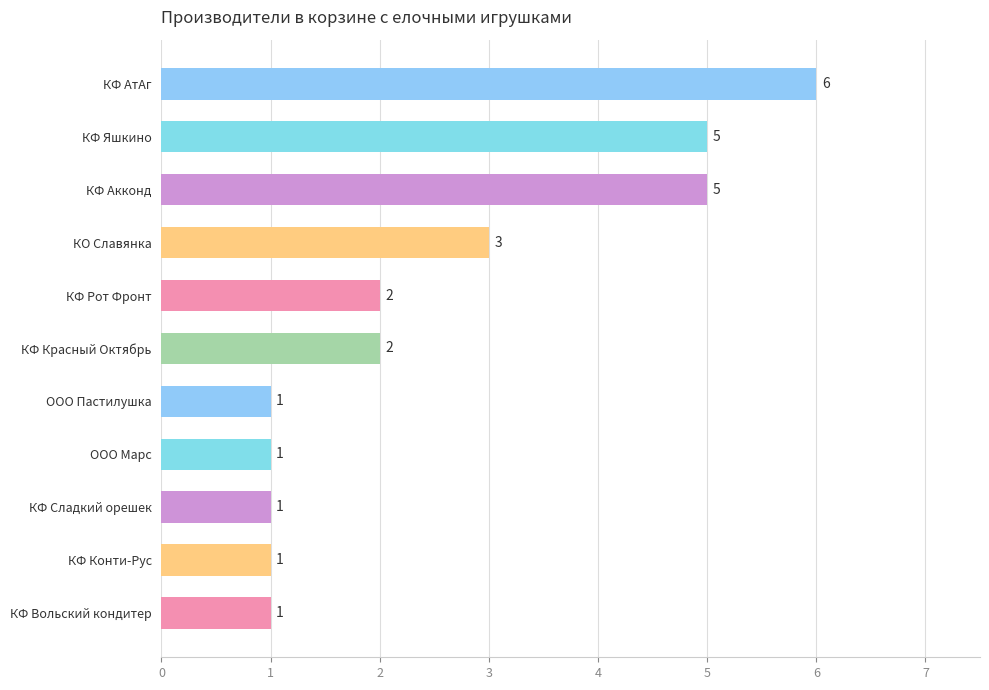

The chart shows a value of 6 at КФ АтАг. True or false?

True